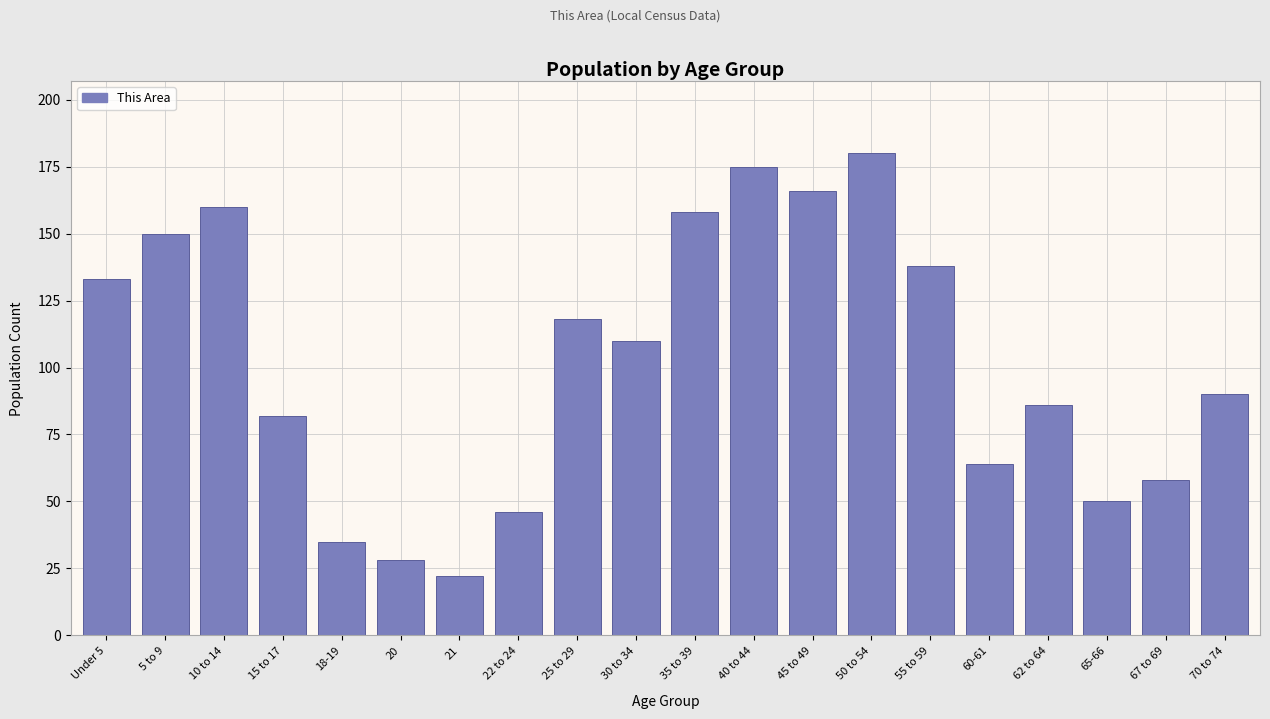

Reading right to left, extract all data points from this chart.

90	58	50	86	64	138	180	166	175	158	110	118	46	22	28	35	82	160	150	133